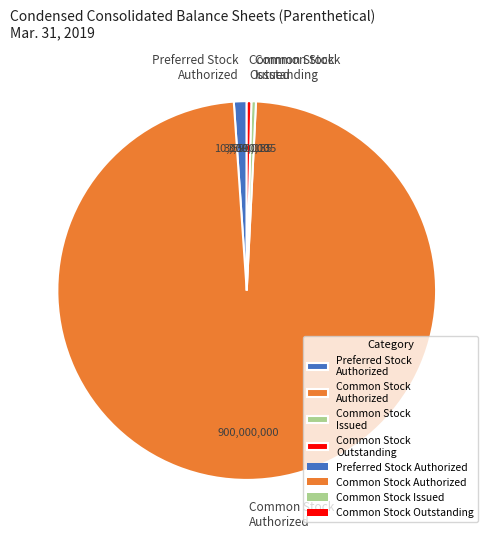

Does Preferred Stock Authorized represent more than half of the total?

No